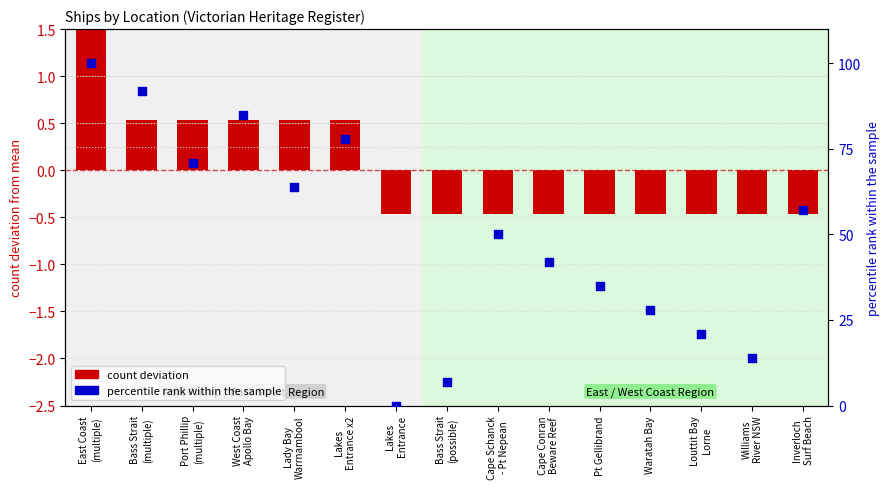

At which category is the sum across all series the highest?

East Coast
(multiple)